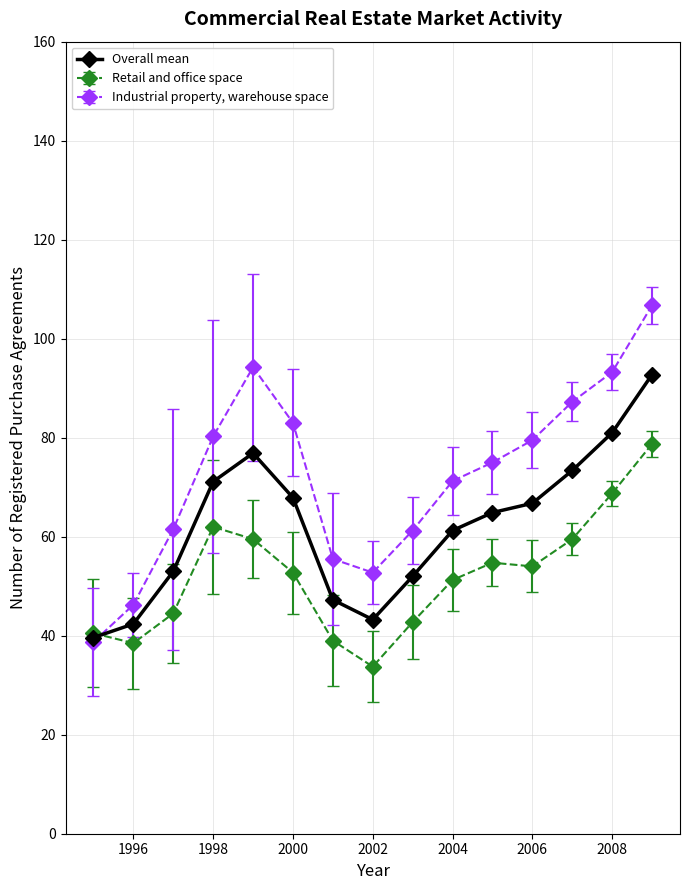

Rank the series by their average value, from lowest to highest.

Retail and office space, Overall mean, Industrial property, warehouse space